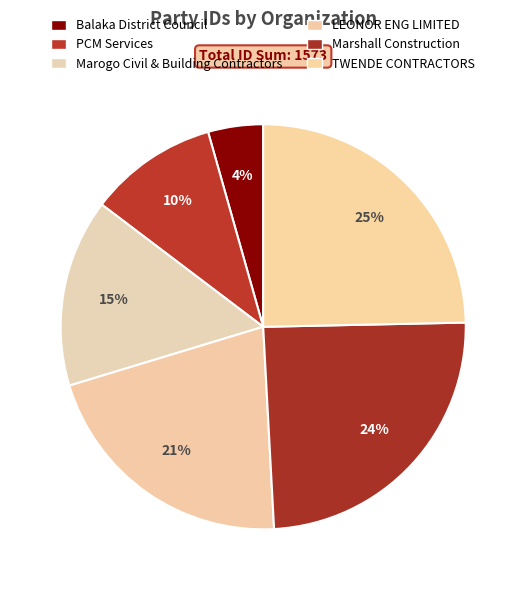

To the nearest percent, what is the average slice percentage?

17%